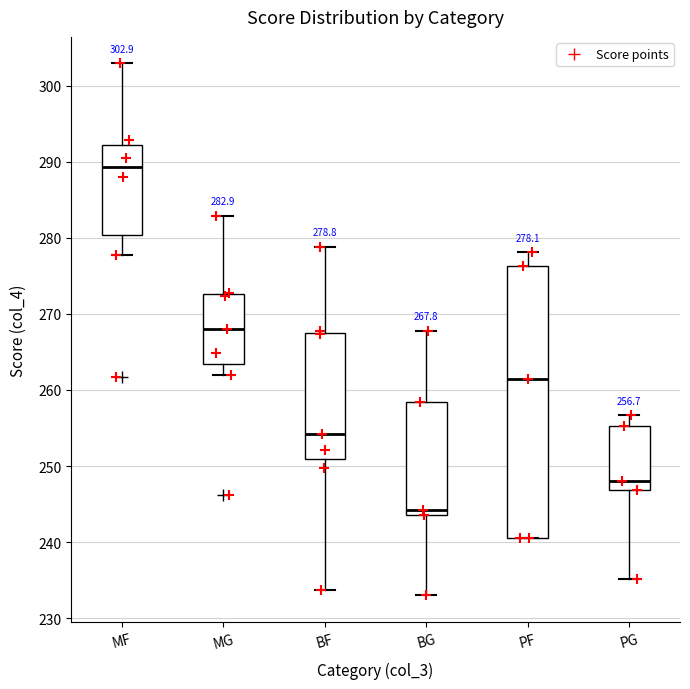

Which box's median line is the highest?

MF